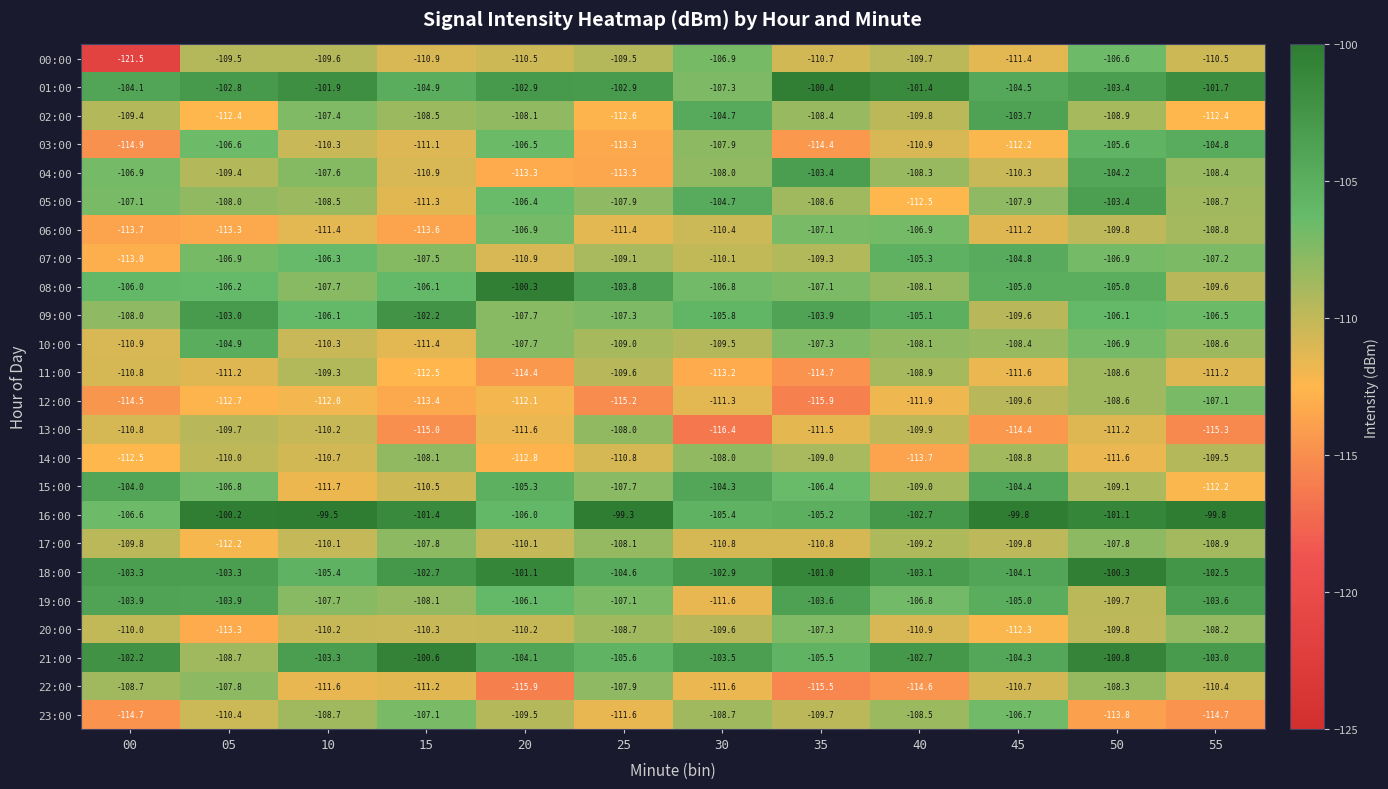

Which category has the highest value across all series?

25